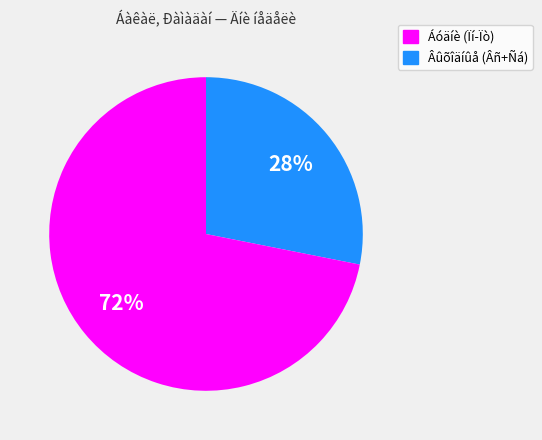

Does any single category account for the majority?

Yes